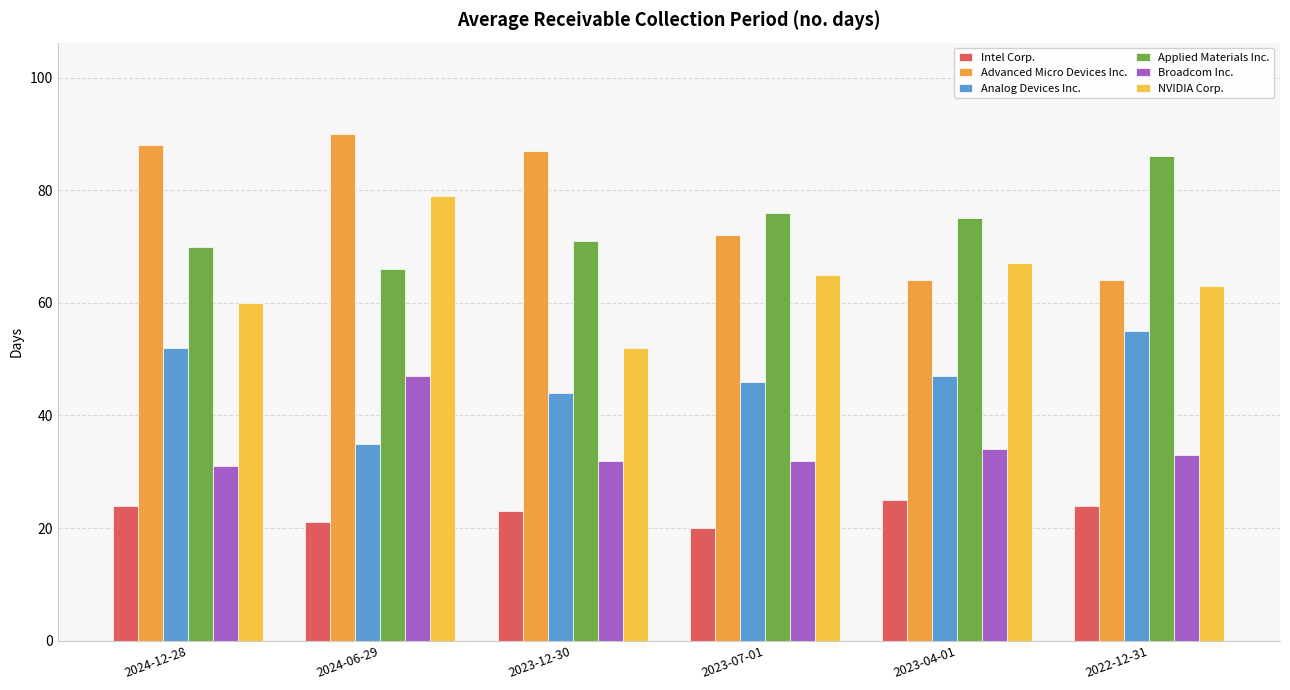

How many values in the Intel Corp. series are below 24?

3